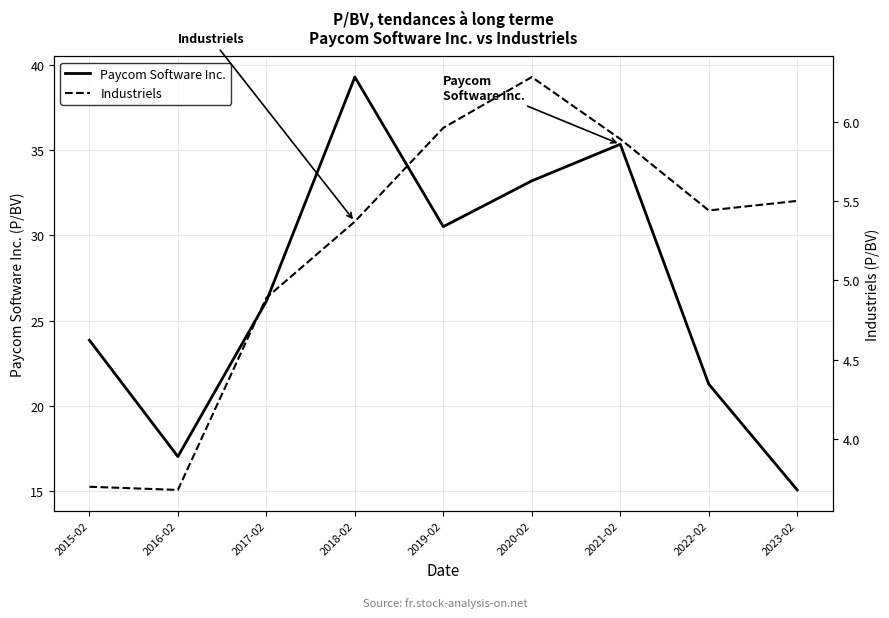

At which label does Industriels reach its peak?

2020-02